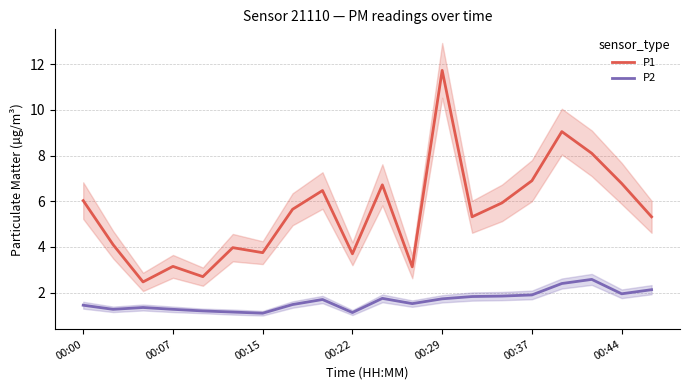

At which label does P1 reach its peak?

00:29